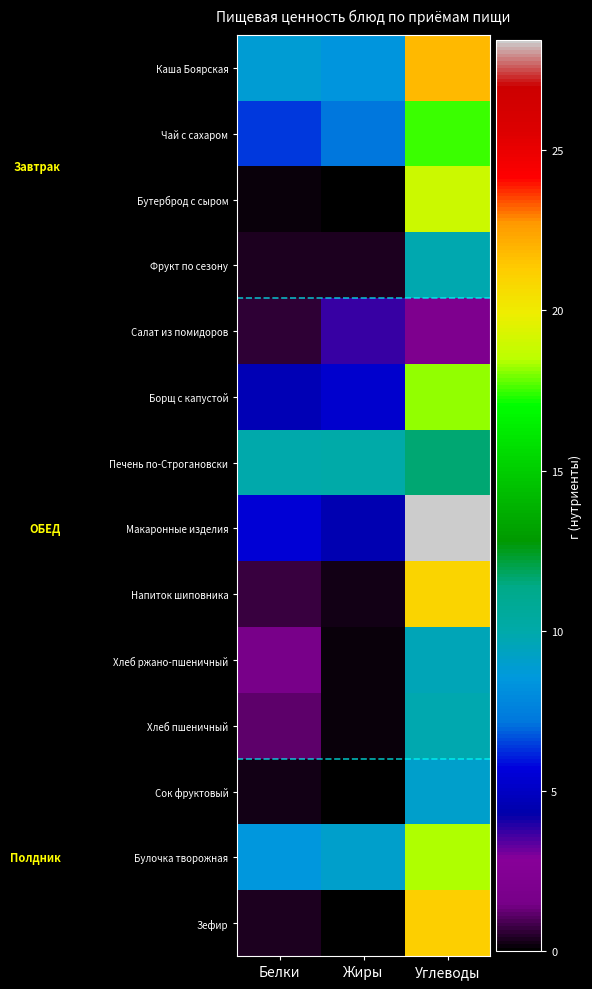

List the series in order of their peak value, lowest first.

Салат из помидоров, Сок фруктовый, Хлеб ржано-пшеничный, Фрукт по сезону, Хлеб пшеничный, Печень по-Строгановски, Чай с сахаром, Борщ с капустой, Булочка творожная, Бутерброд с сыром, Напиток шиповника, Зефир, Каша Боярская, Макаронные изделия